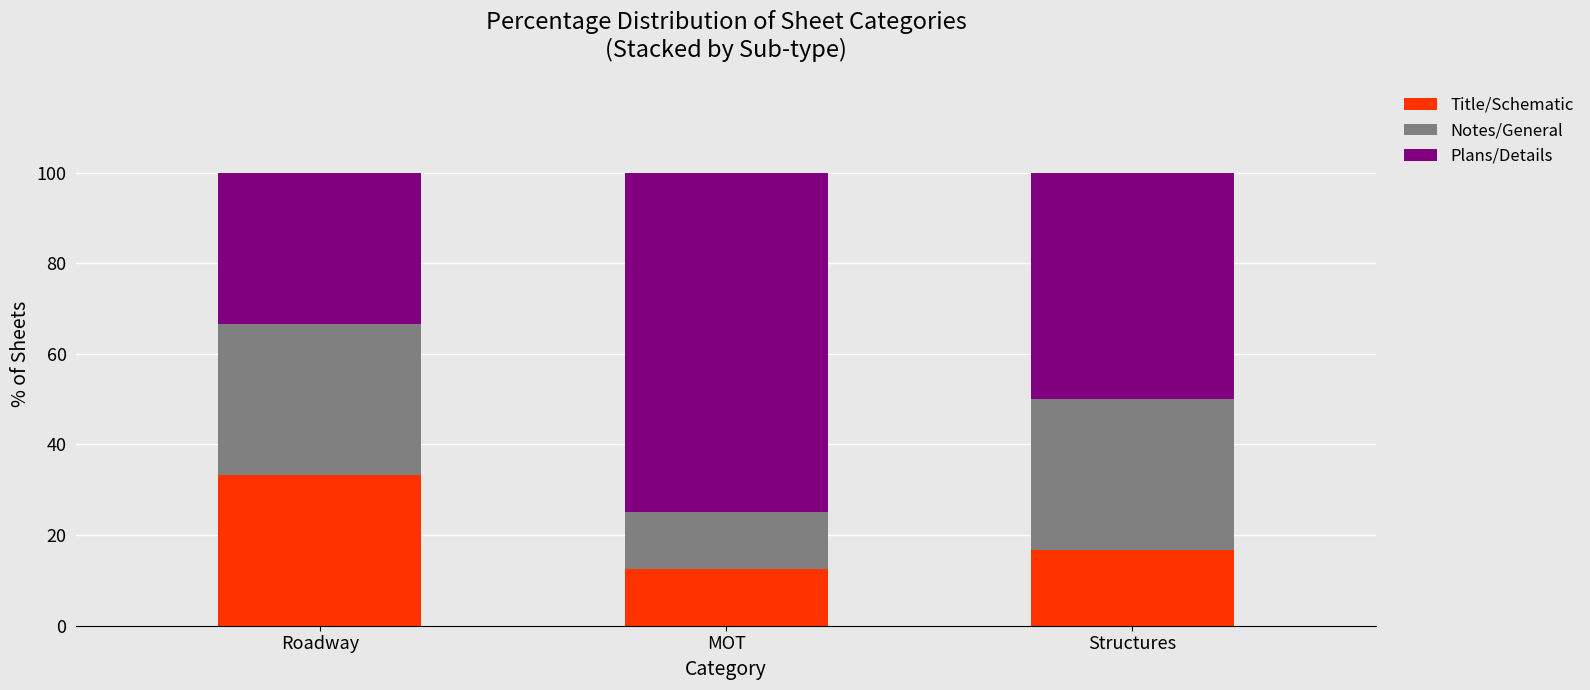

What is the total value across all series at MOT?

100.0